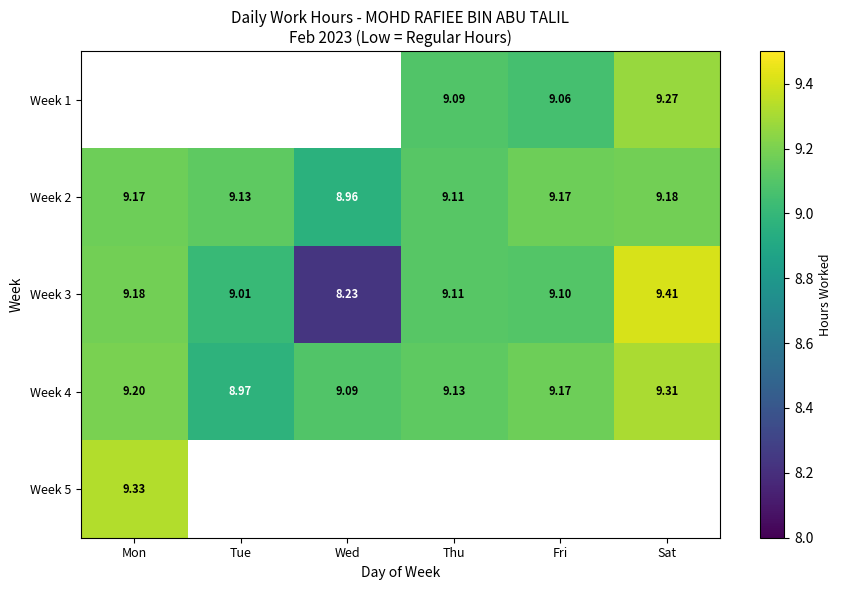

At which label is Week 2 closest to 9?

Wed